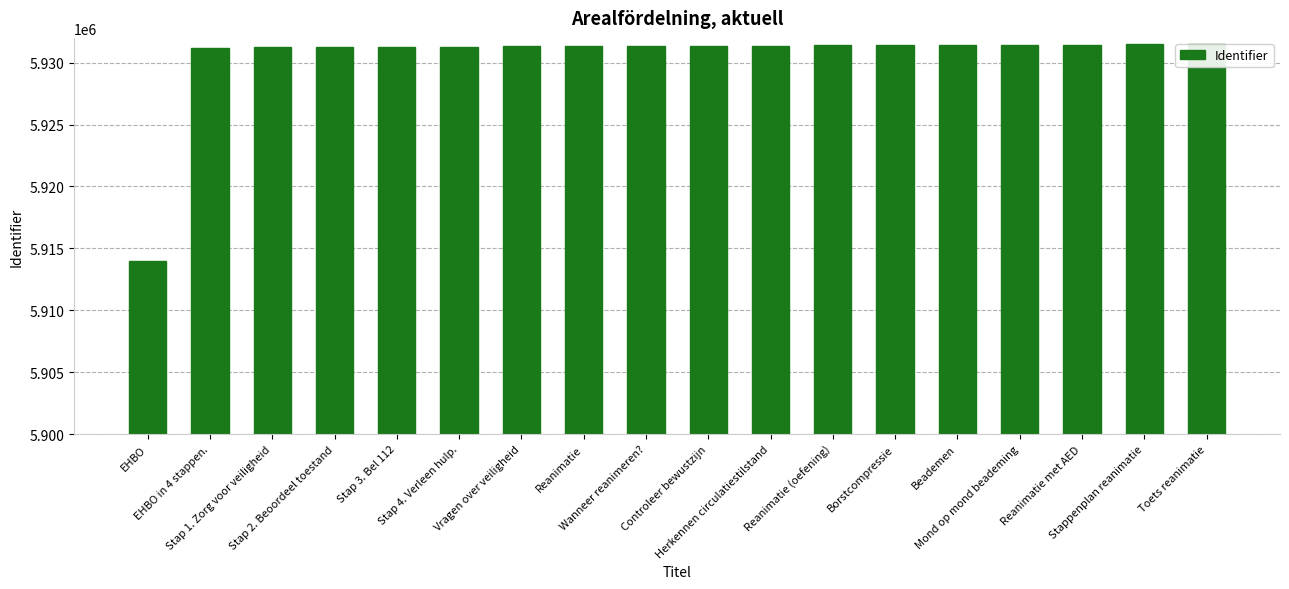

Approximately how many times larger is the value at Toets reanimatie compared to EHBO in 4 stappen.?

1.0